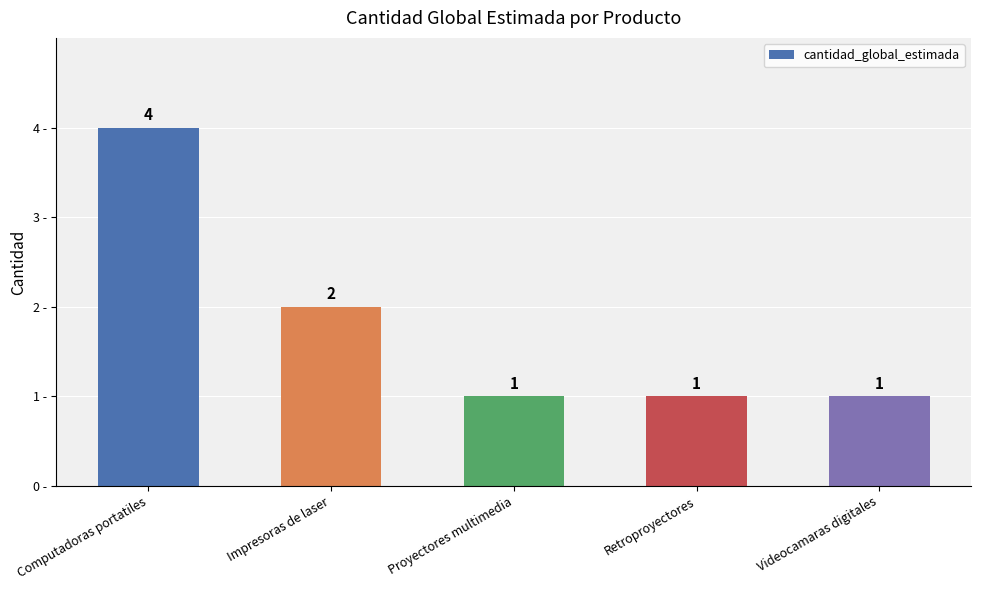

Is it true that the value at Retroproyectores is 0?

False